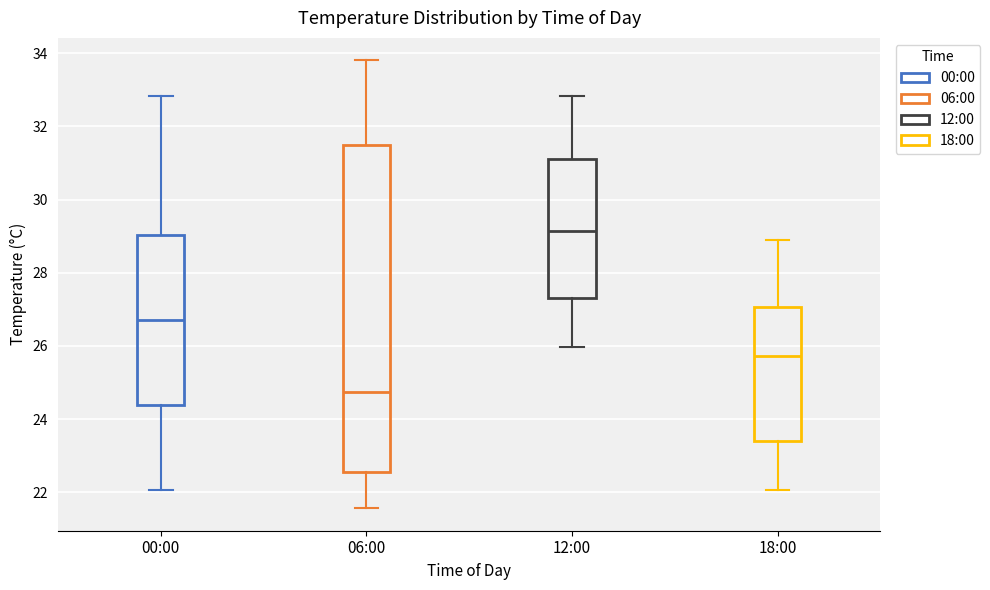

Which box's median line is the highest?

12:00